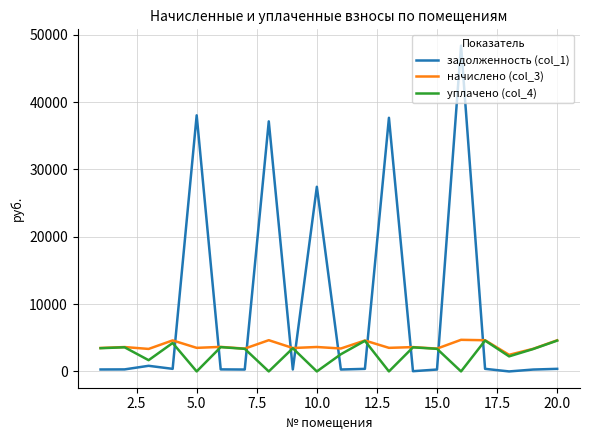

In начислено (col_3), how many points are higher than both neighbors (excluding endpoints)?

8